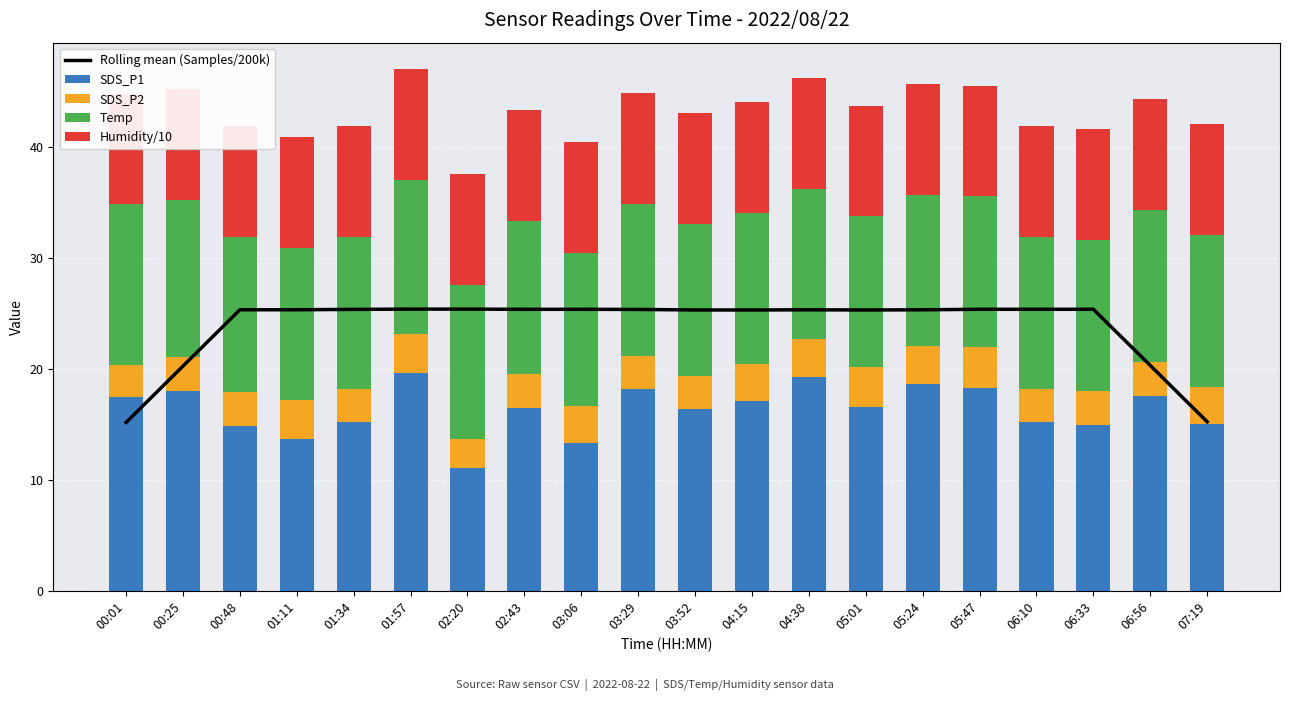

What is the label of the 8th bar from the right?

04:38